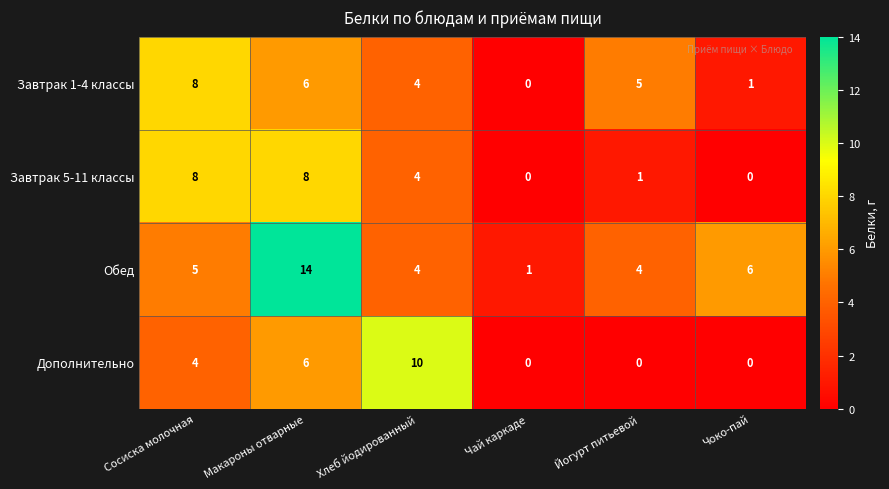

Which series has the widest spread of values?

Обед